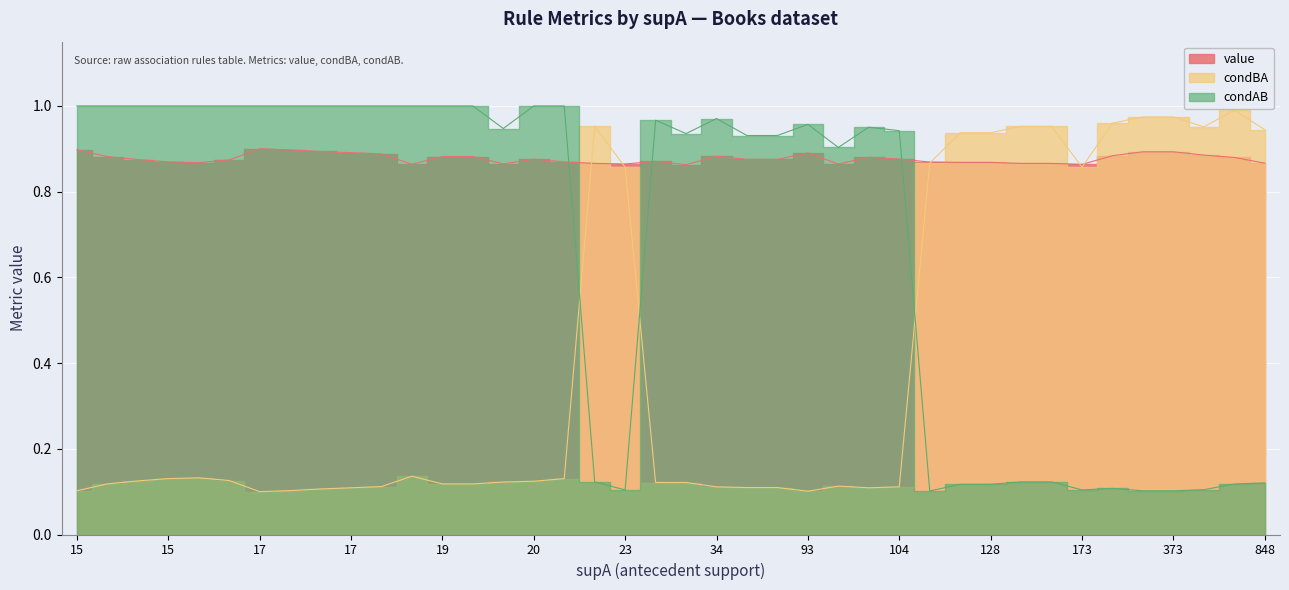

How many interior local peaks does the value series have?

6